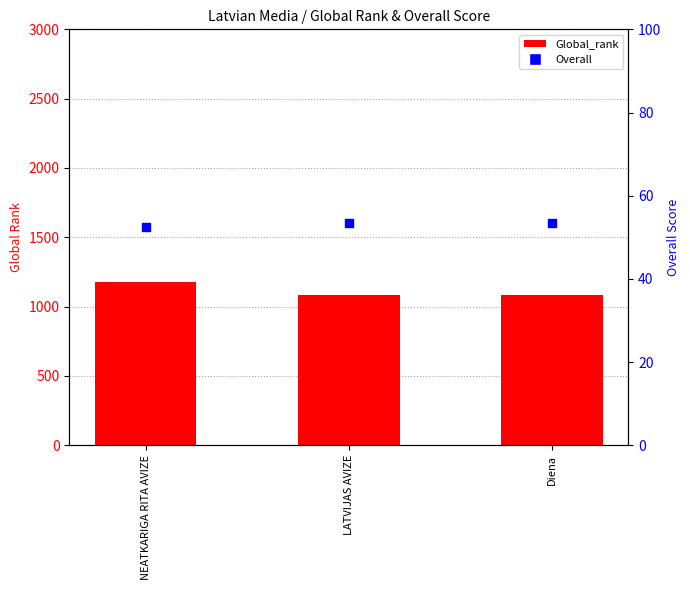

At how many categories does at least one series exceed 523?

3